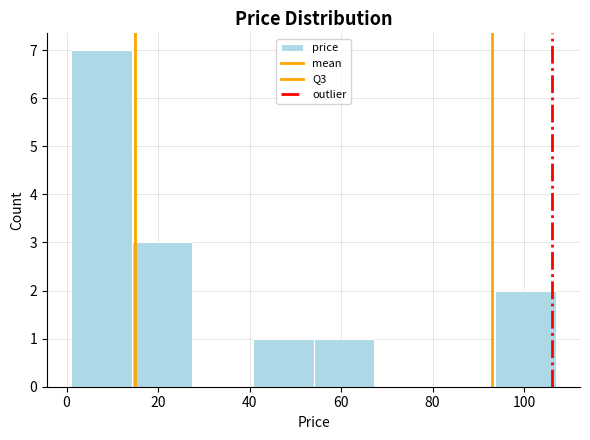

What is the height of the bar covering 14 to 28 on the x-axis? Neither the bar edges nor the heights are printed on the chart, so give them approximately, as read against the axes.

3